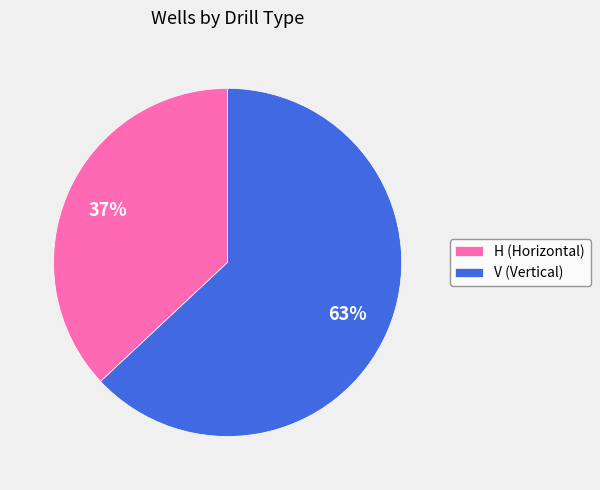

Is the sum of V (Vertical) and H (Horizontal) greater than half?

Yes